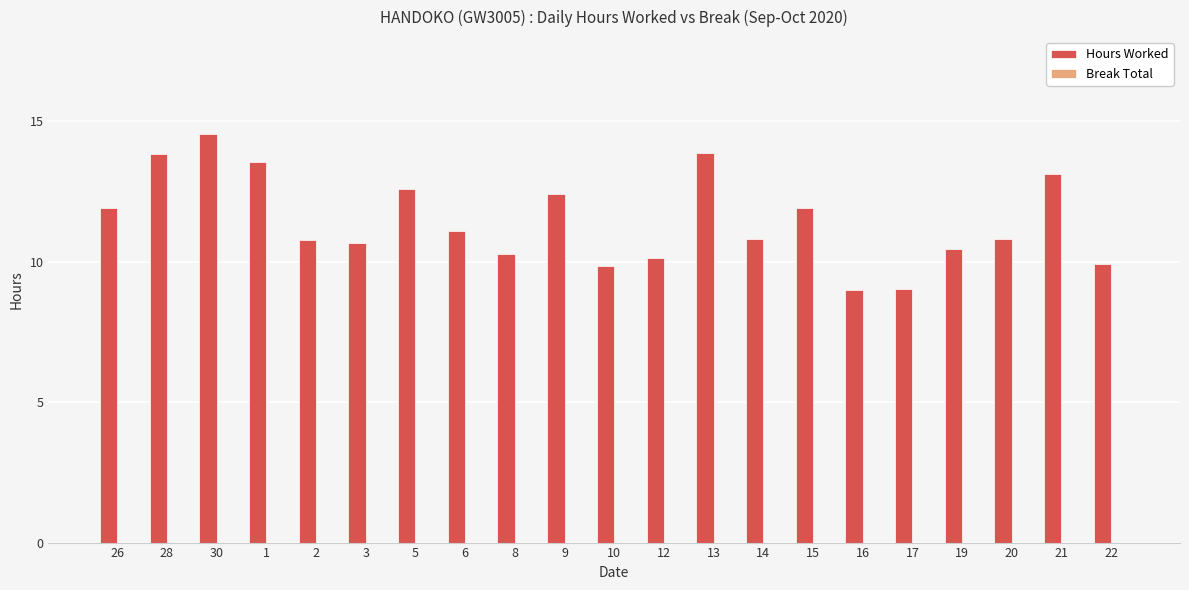

What position from the right is 15?

7